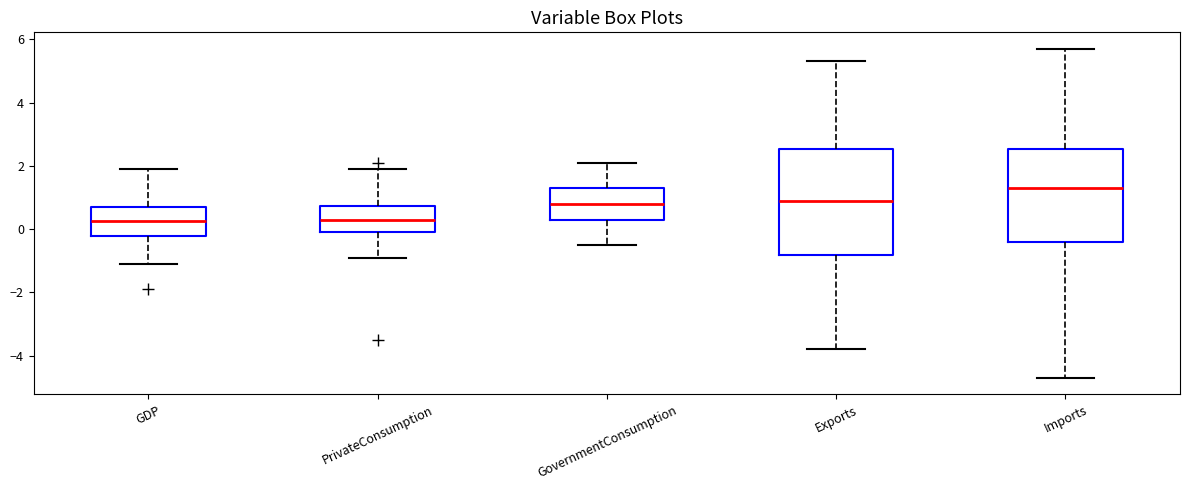

Comparing the boxes themselves (not the whiskers), which one is the tallest?

Exports